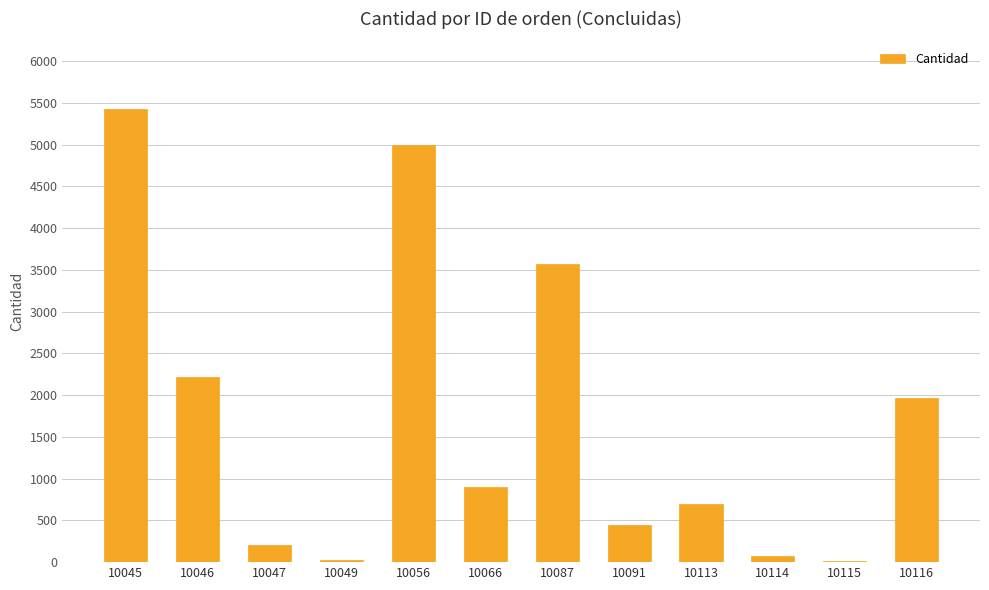

Which label corresponds to the largest value in the chart?

10045